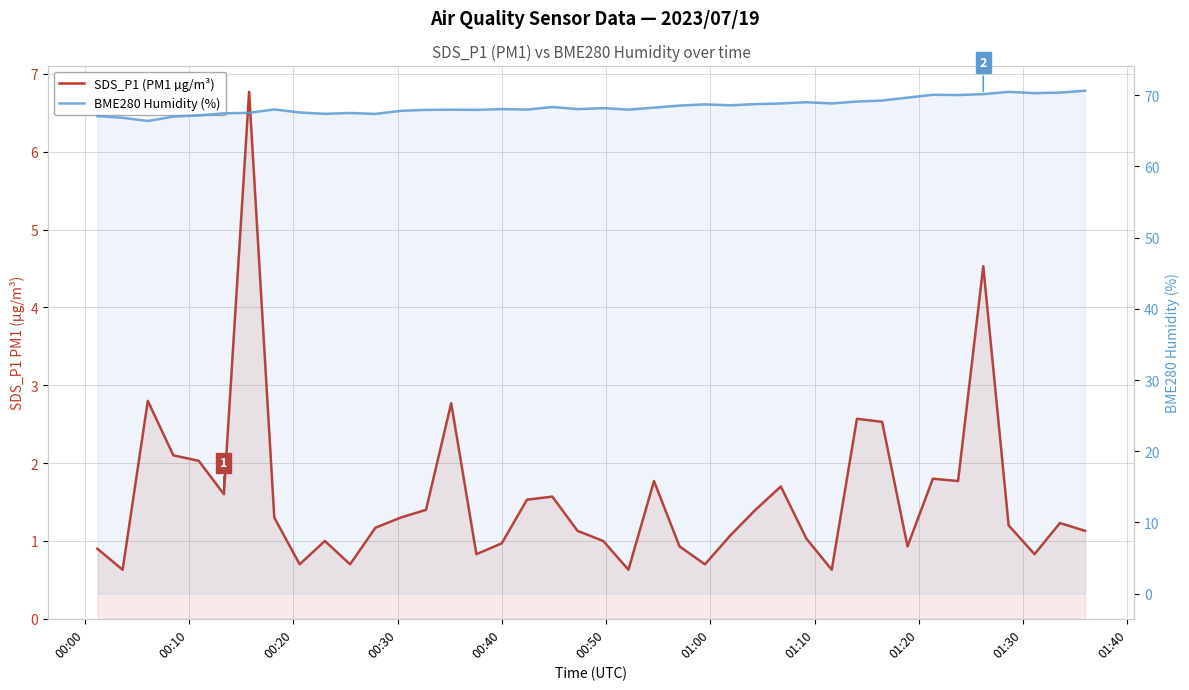

Which series has the widest spread of values?

SDS_P1 (PM1 µg/m³)